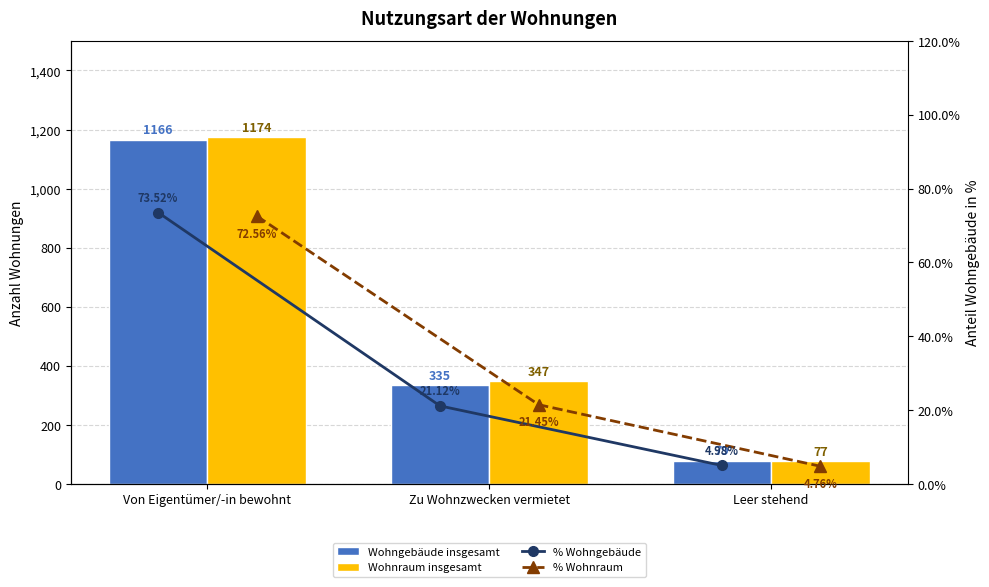

What is the average value of the % Wohnraum series?

32.9